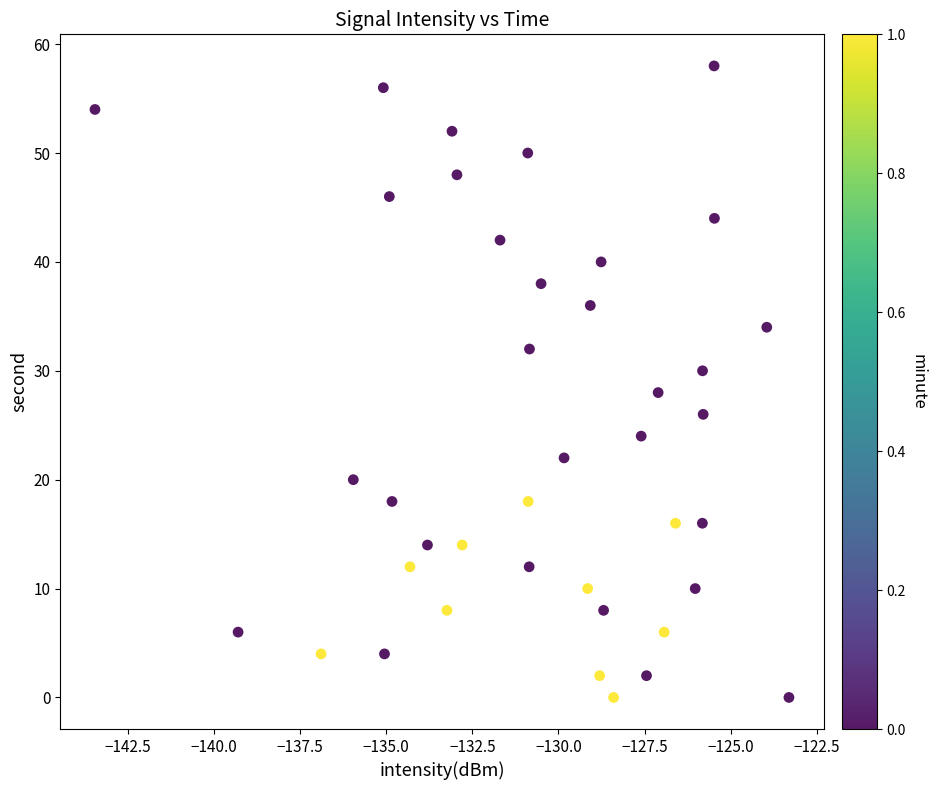

What is the range of Y values (max minus min)?

58